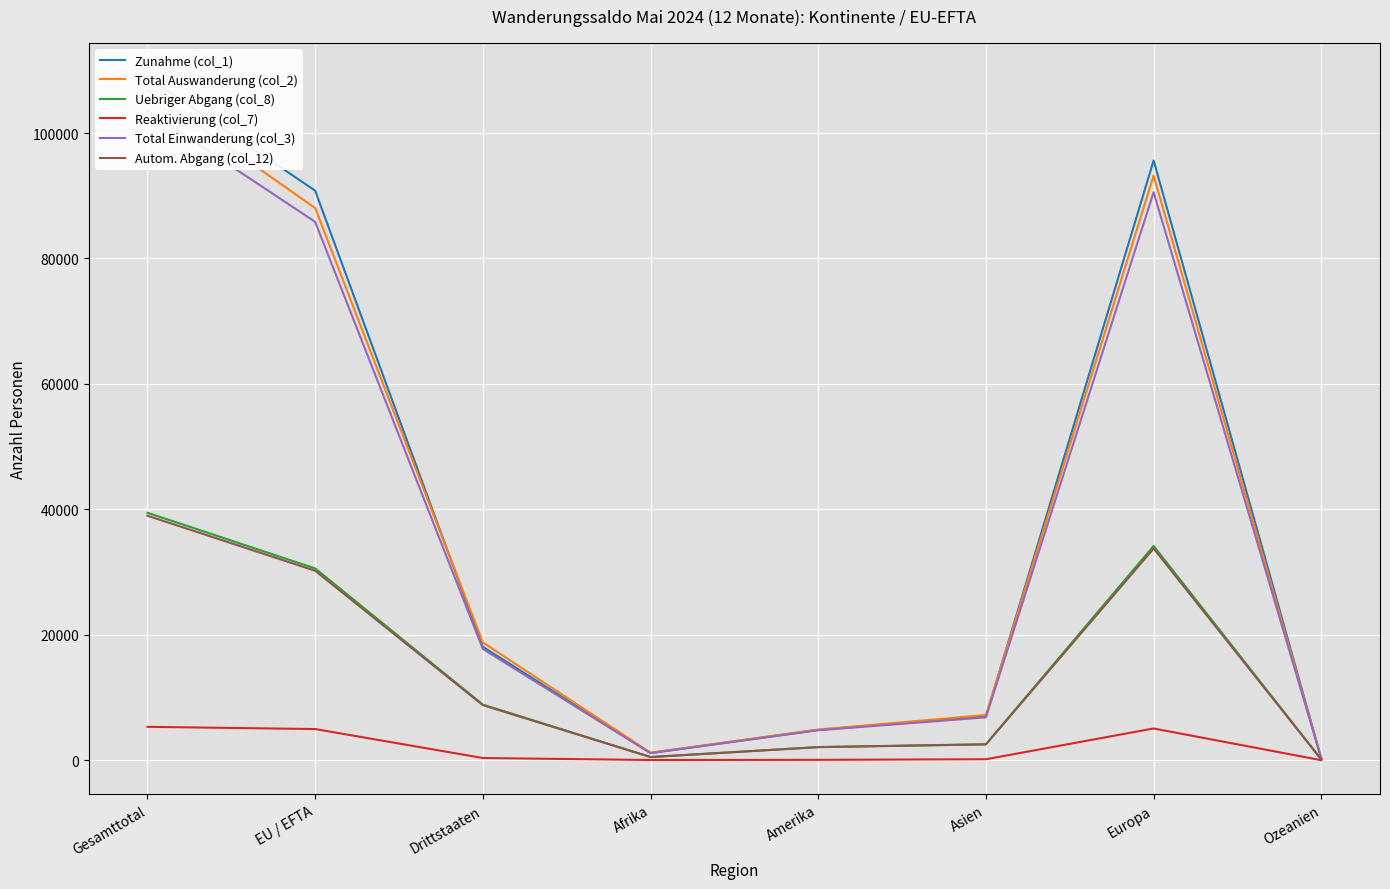

Which series has the widest spread of values?

Zunahme (col_1)